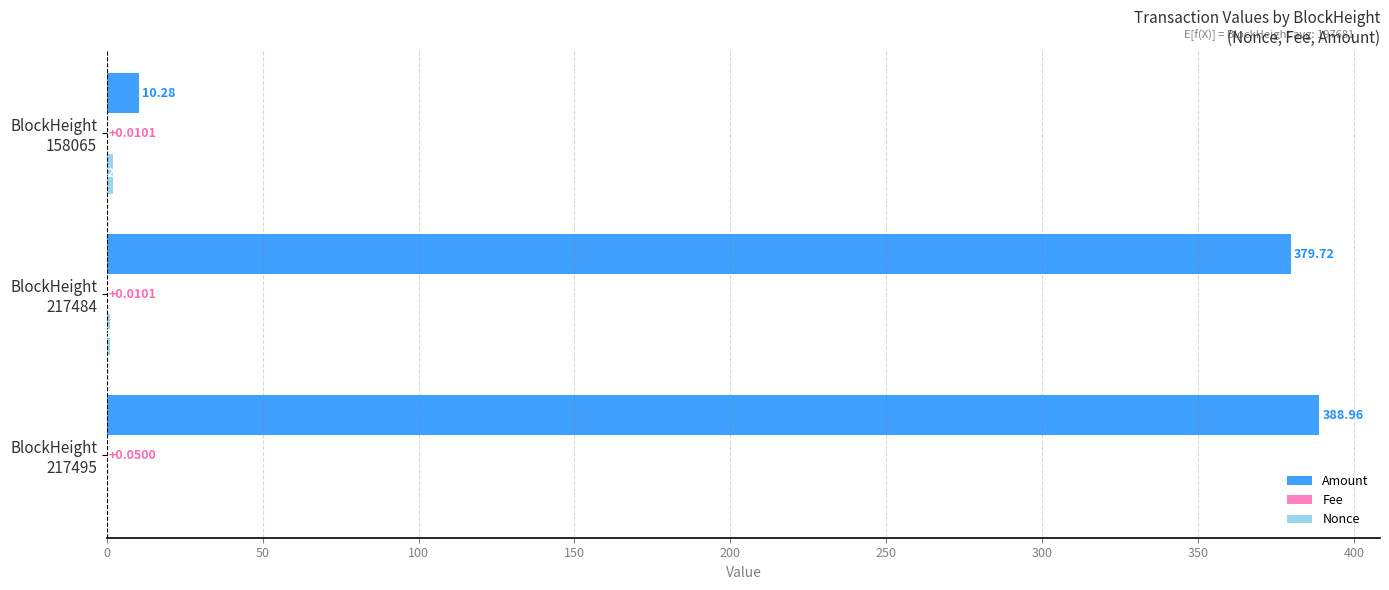

Which series has the largest total across all categories?

Amount